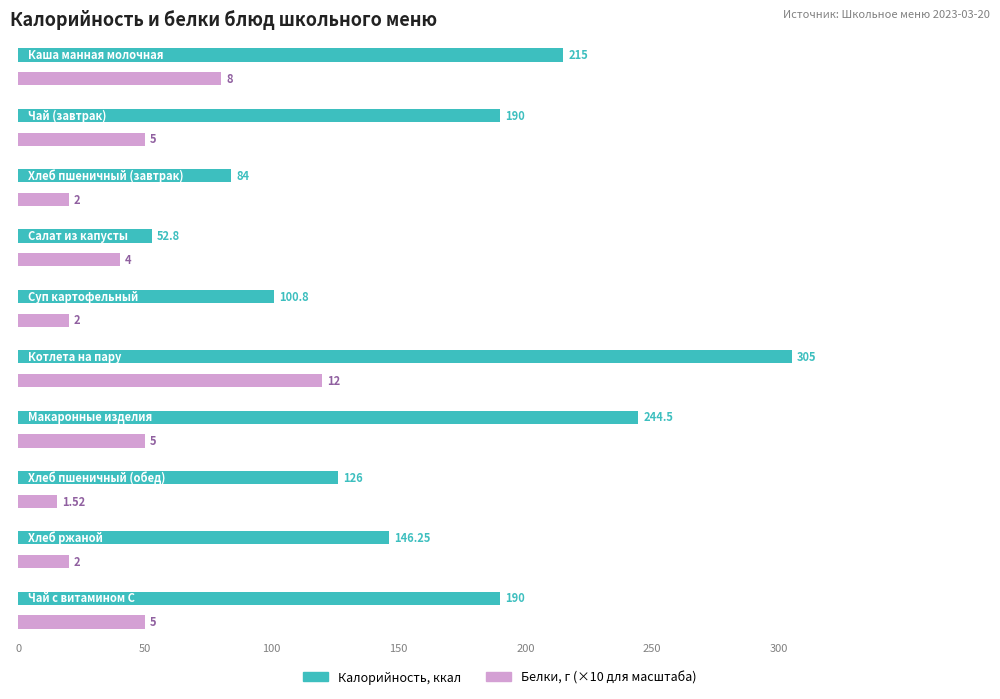

How many groups of bars are there?

10